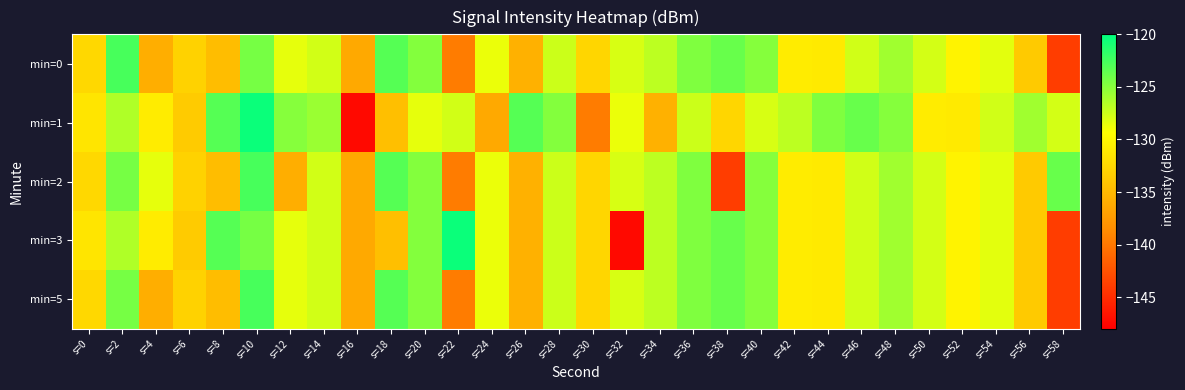

Rank the series at s=2 from lowest to highest value.

min=1, min=3, min=2, min=5, min=0